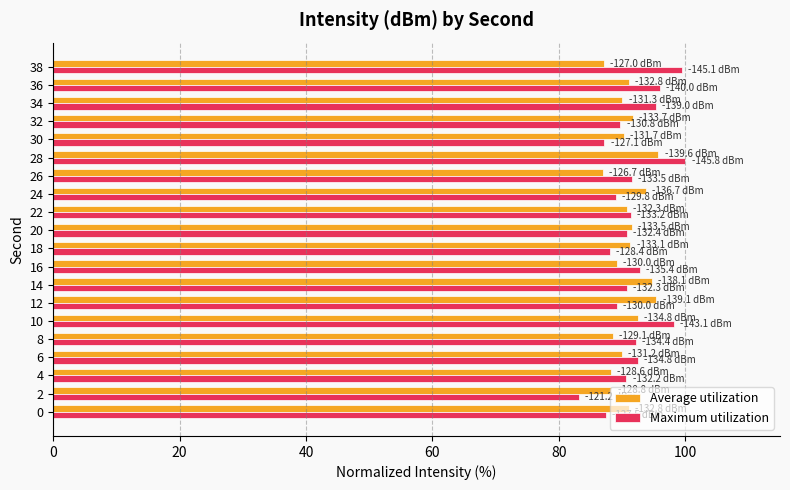

The value of Maximum utilization at 4 is 90.7. True or false?

True